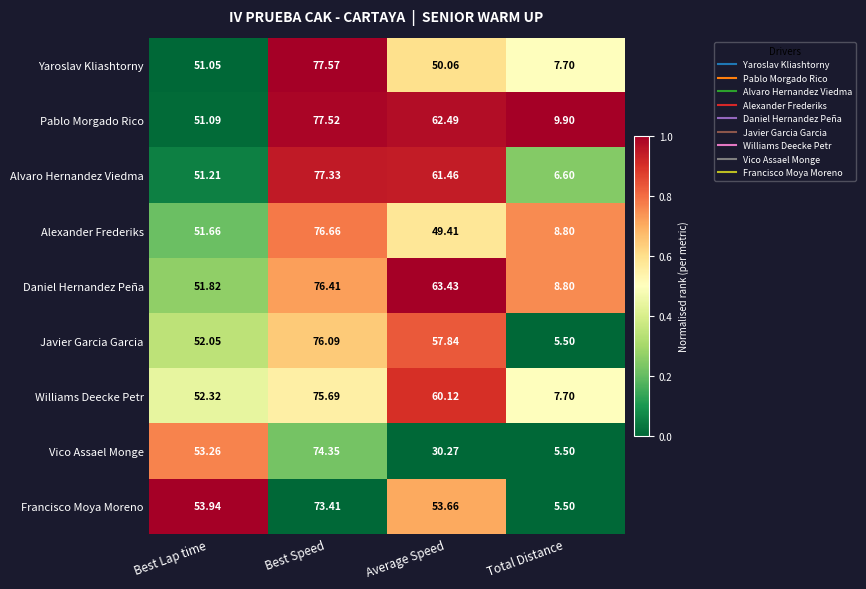

Where is Pablo Morgado Rico nearest to the value 43?

Best Lap time